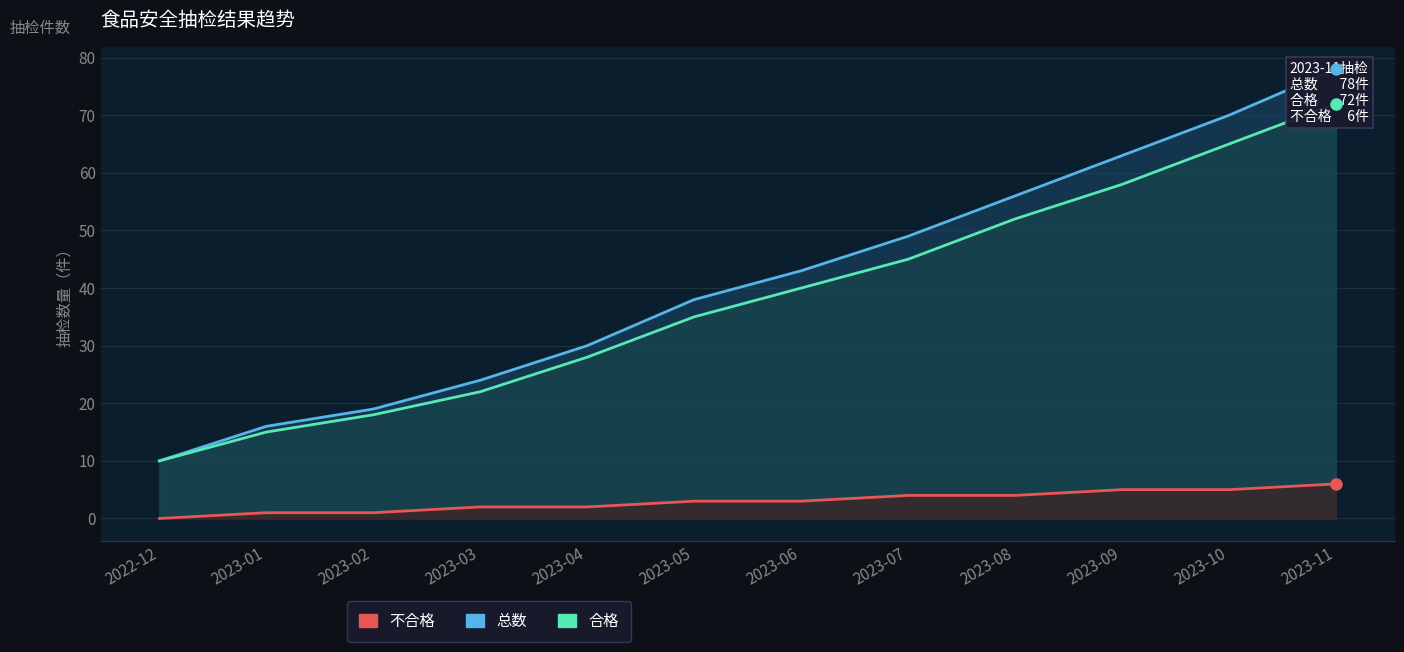

Which series has the largest total across all categories?

总数